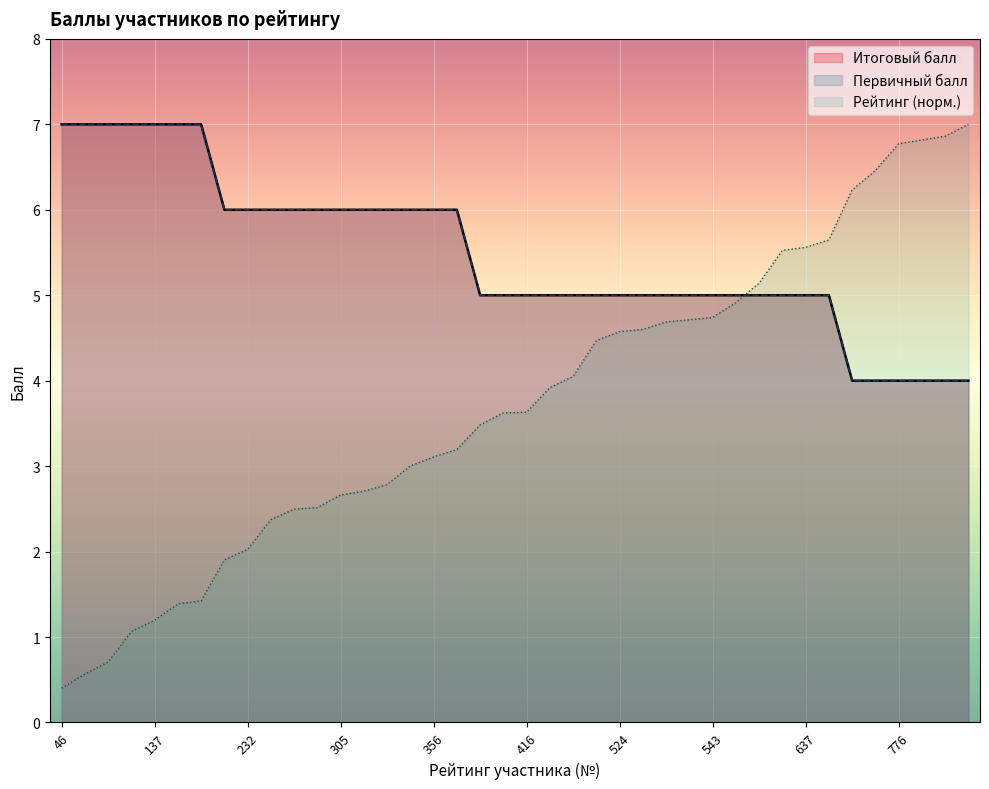

What is the total value across all series at 163?

15.4